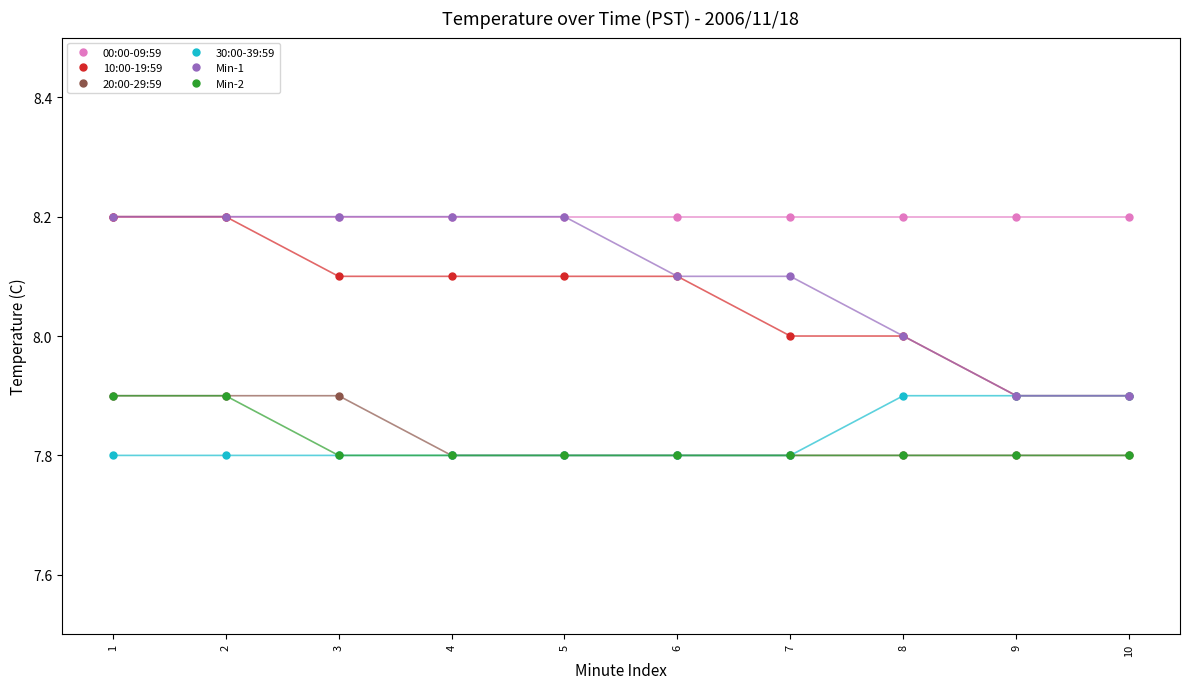

What is the value of the 30:00-39:59 point at the 3rd from the left?

7.8